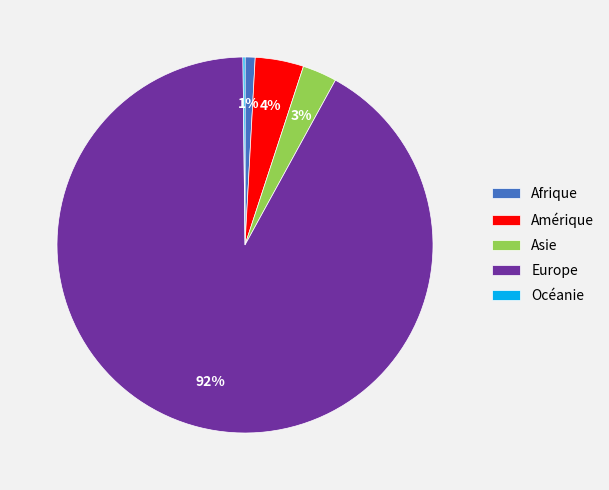

What percentage is the Amérique slice, to the nearest percent?

4%